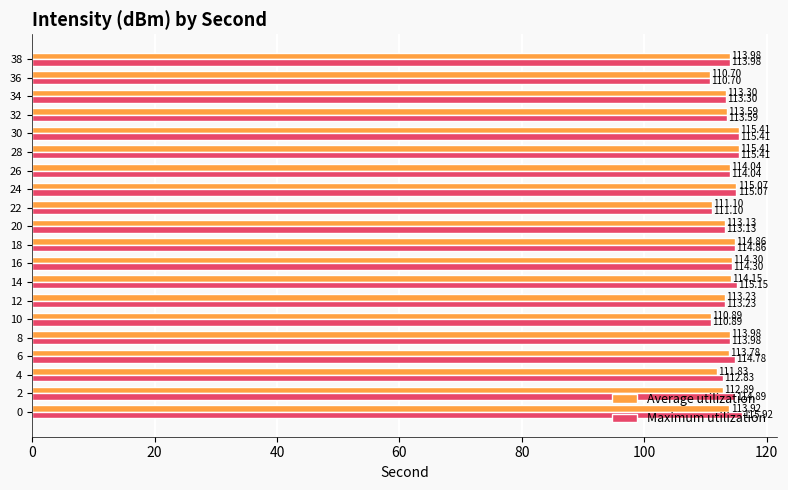

What is the difference between the maximum and second lowest values in the Maximum utilization series?

5.0